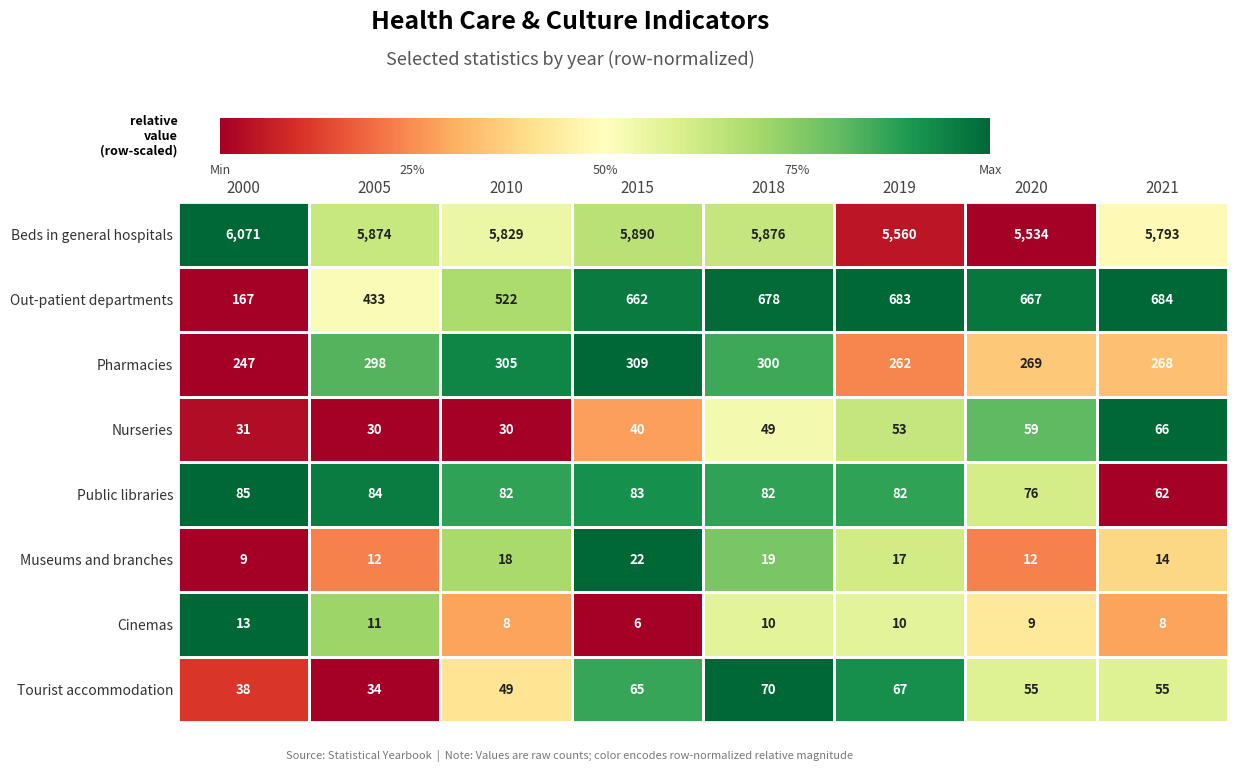

At which label does Cinemas first exceed 10?

2000